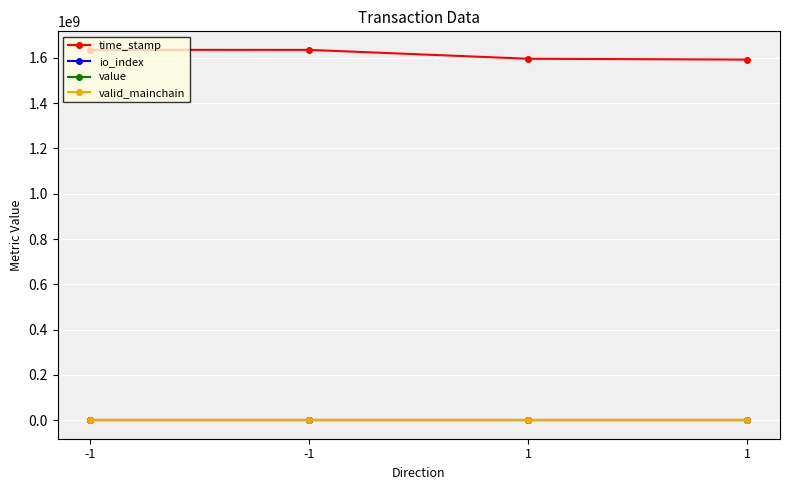

How many categories are shown in the chart?

4